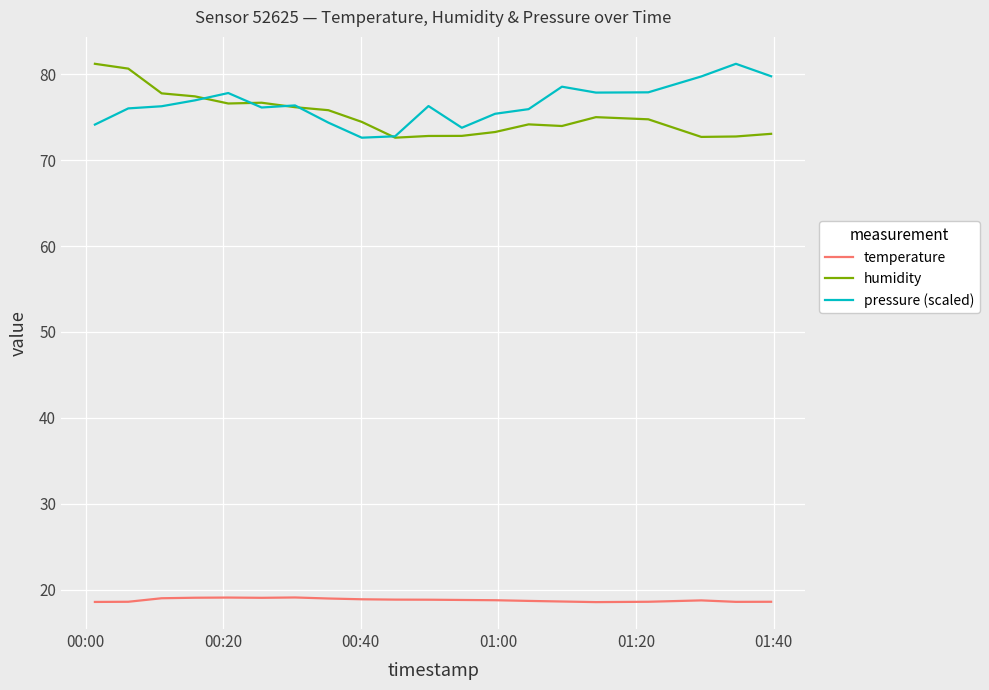

In humidity, how many points are lower than both neighbors (excluding endpoints)?

4